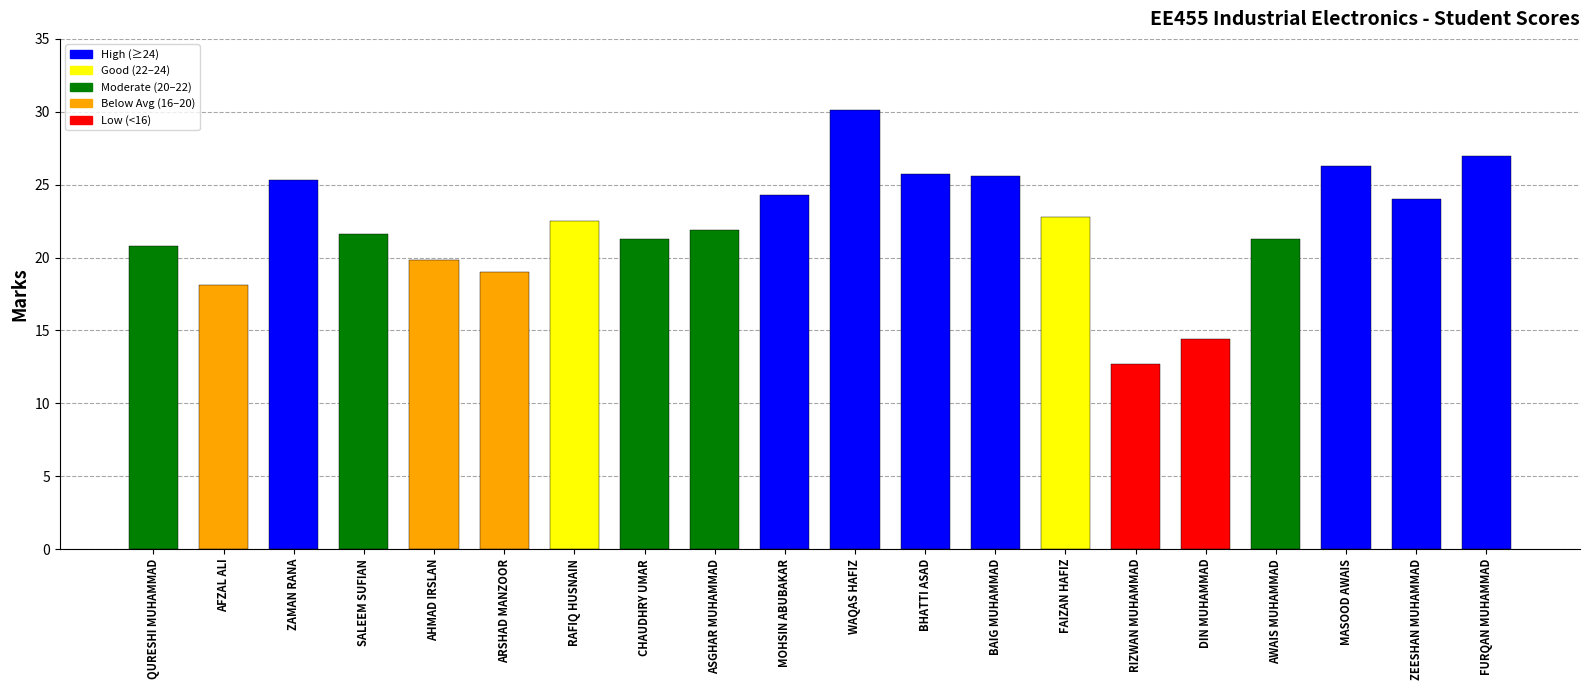

What is the difference between the maximum and minimum values?

17.4